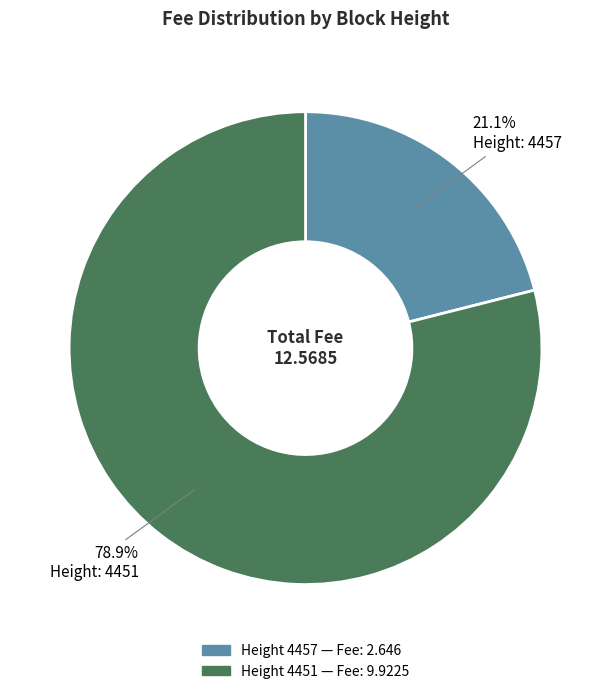

How many segments does this pie chart have?

2